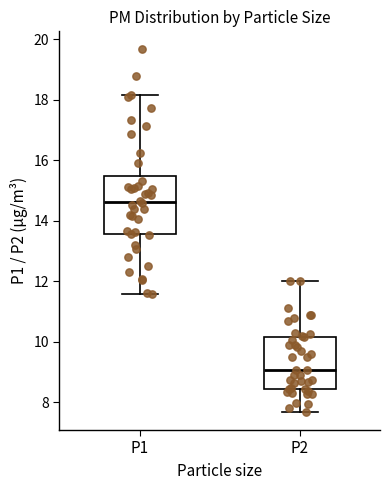

Where does the lower whisker of the box for P2 end on the y-axis? The values are not printed on the chart, so give them approximately, as read against the axis.

7.6